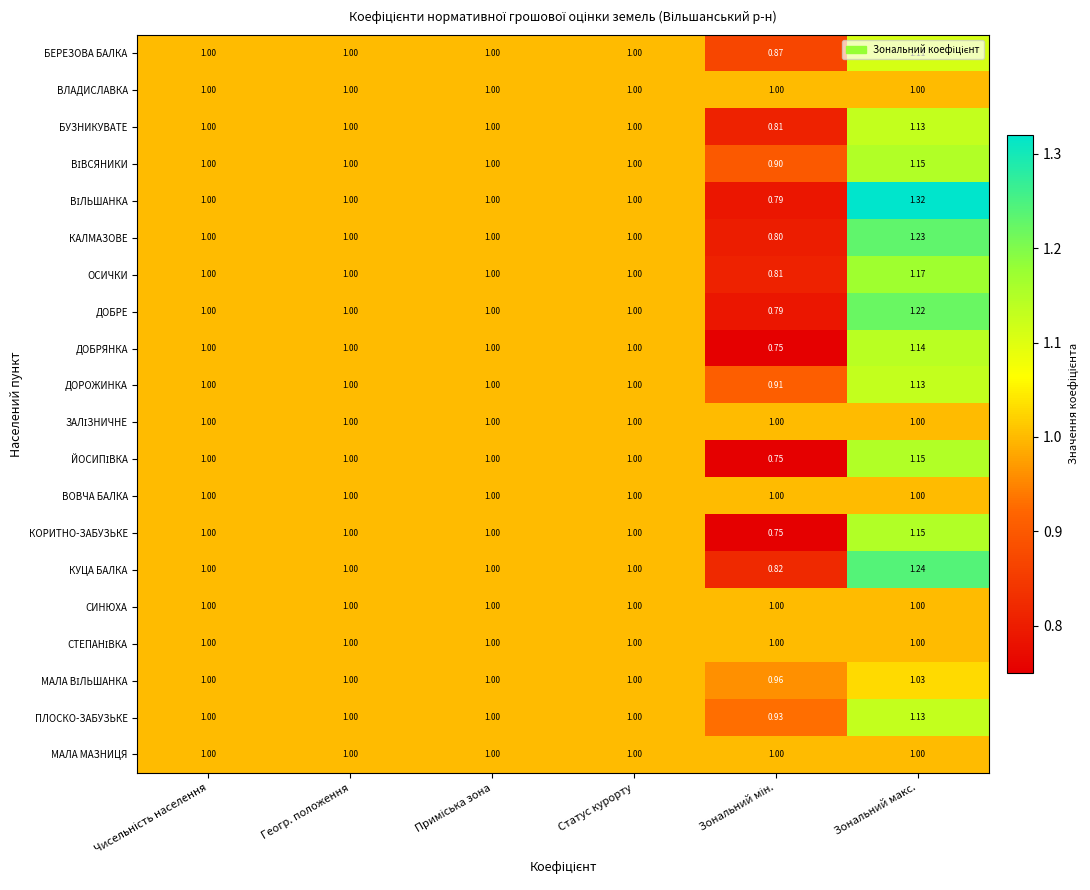

At which category does the chart reach its peak across all series?

Зональний макс.